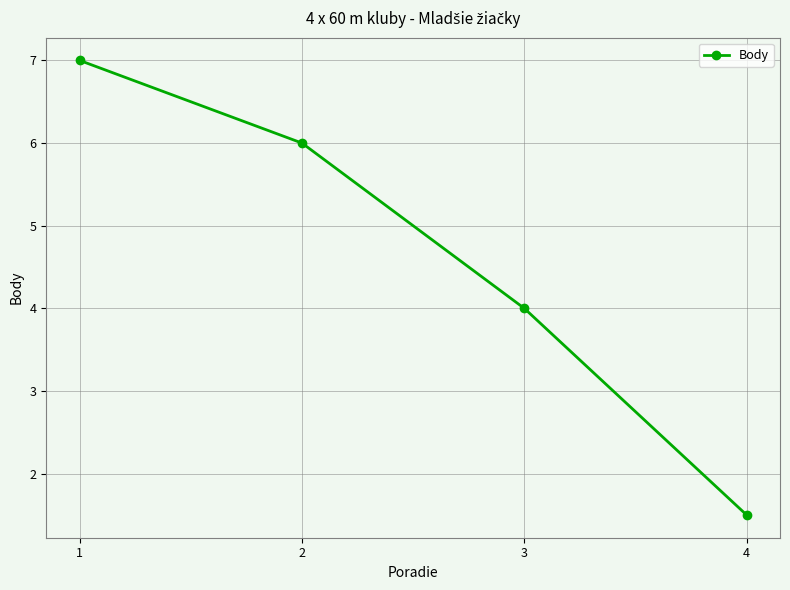

Rank the categories by value from lowest to highest.

4, 3, 2, 1